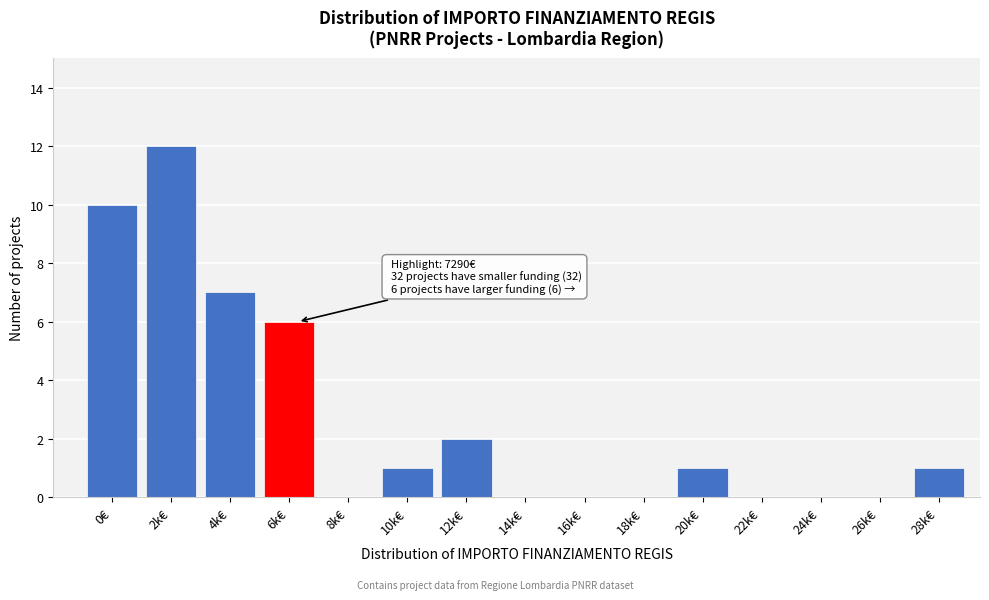

Reading left to right, extract all data points from this chart.

0€=10	2k€=12	4k€=7	6k€=6	8k€=0	10k€=1	12k€=2	14k€=0	16k€=0	18k€=0	20k€=1	22k€=0	24k€=0	26k€=0	28k€=1